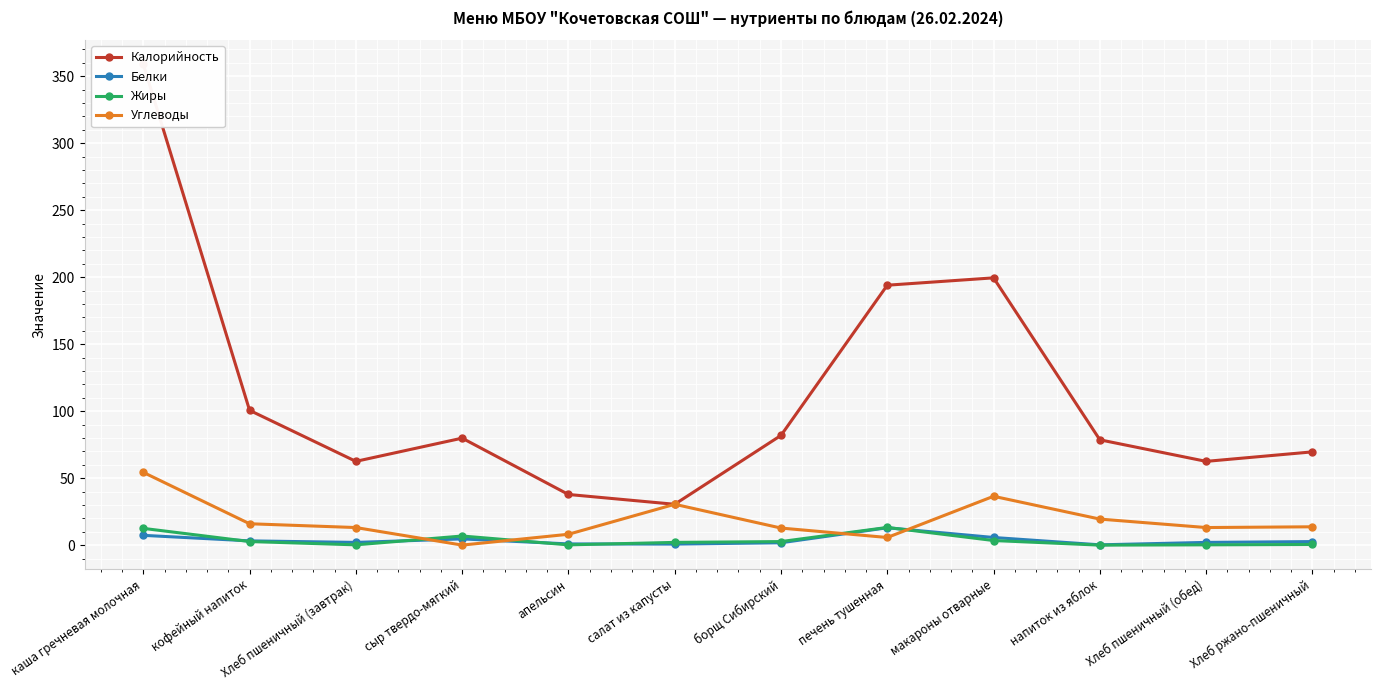

Is it true that Белки equals 0.3 at салат из капусты?

False